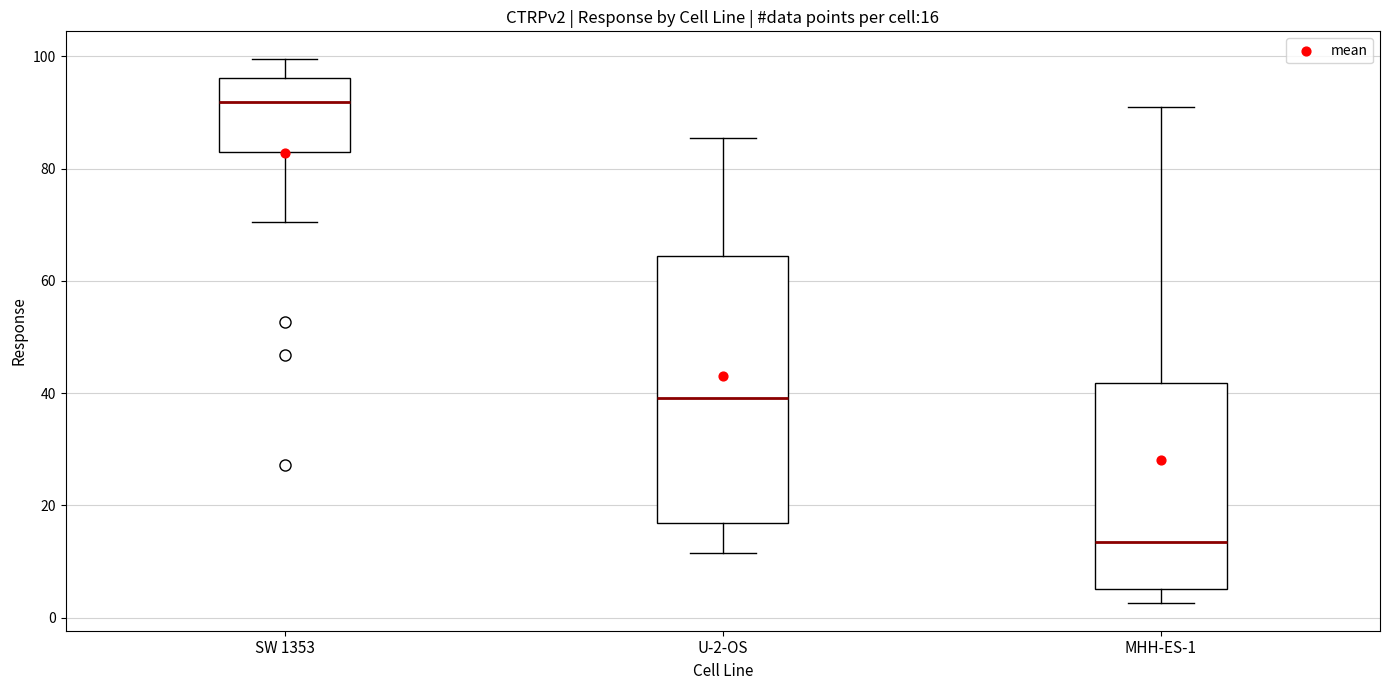

Which box has the lowest median line?

MHH-ES-1